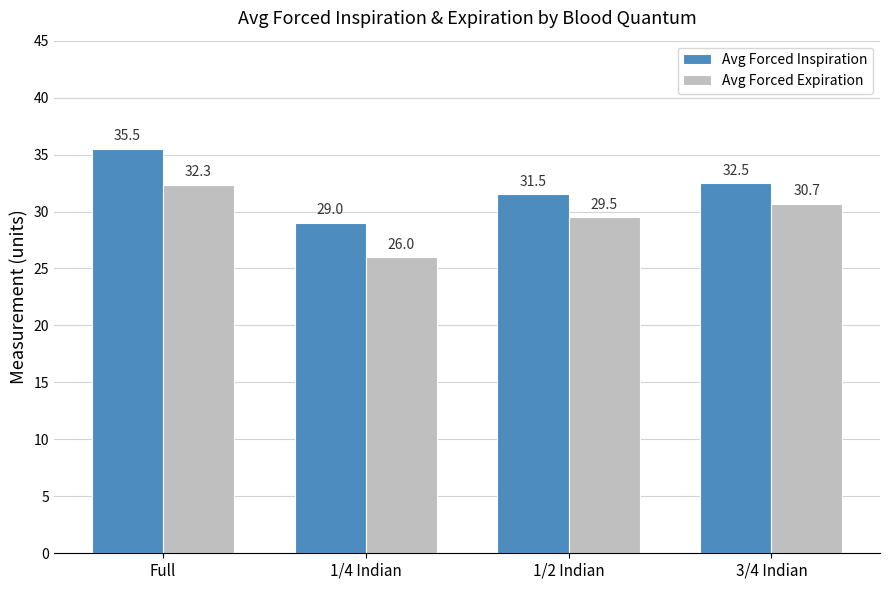

What is the maximum value shown in the chart?

35.5